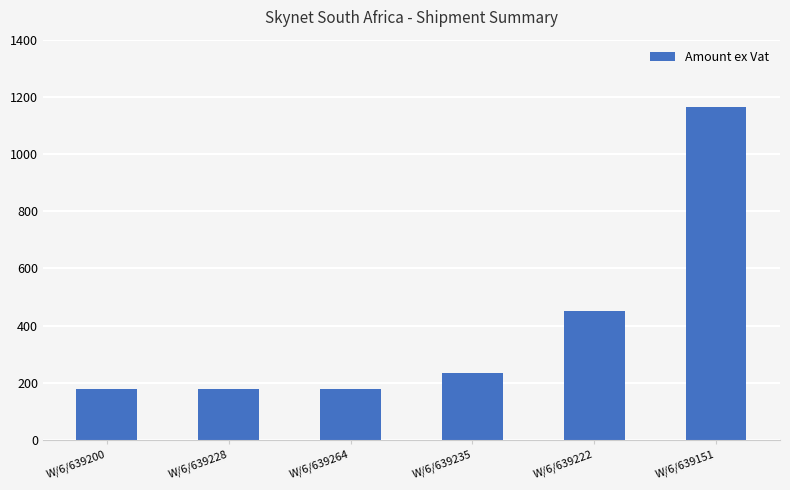

What position from the left is W/6/639200?

1